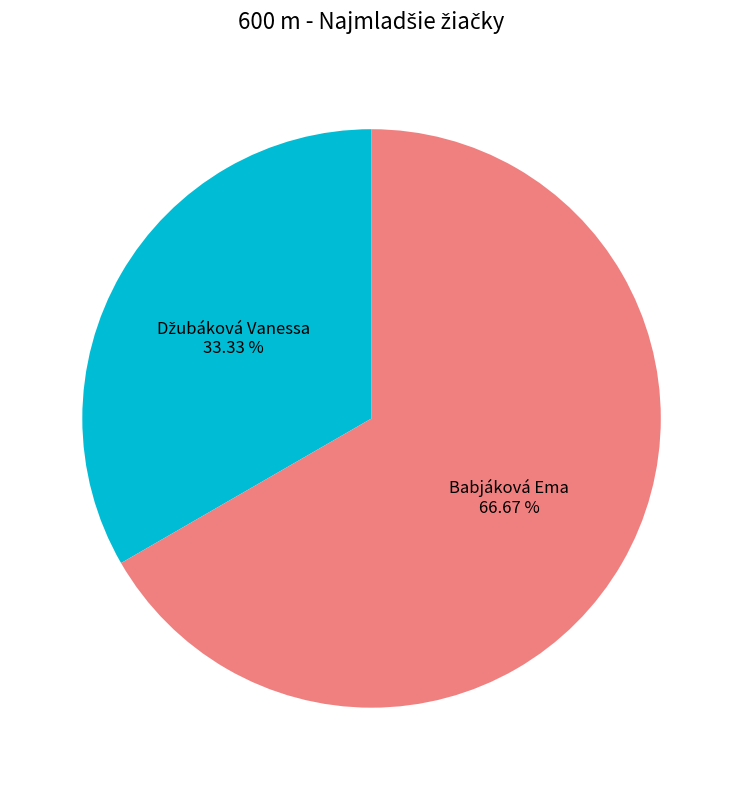

To the nearest percent, what percentage of the pie is Babjáková Ema?

67%